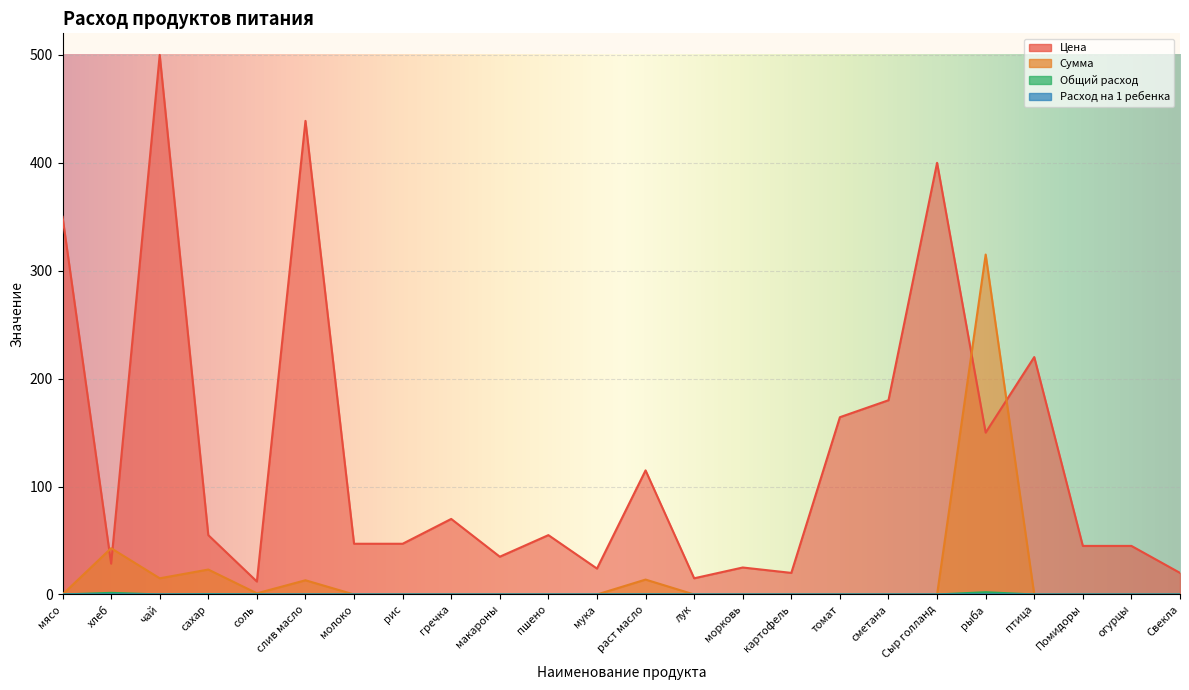

What is the difference between the maximum and second lowest values in the Цена series?

485.0